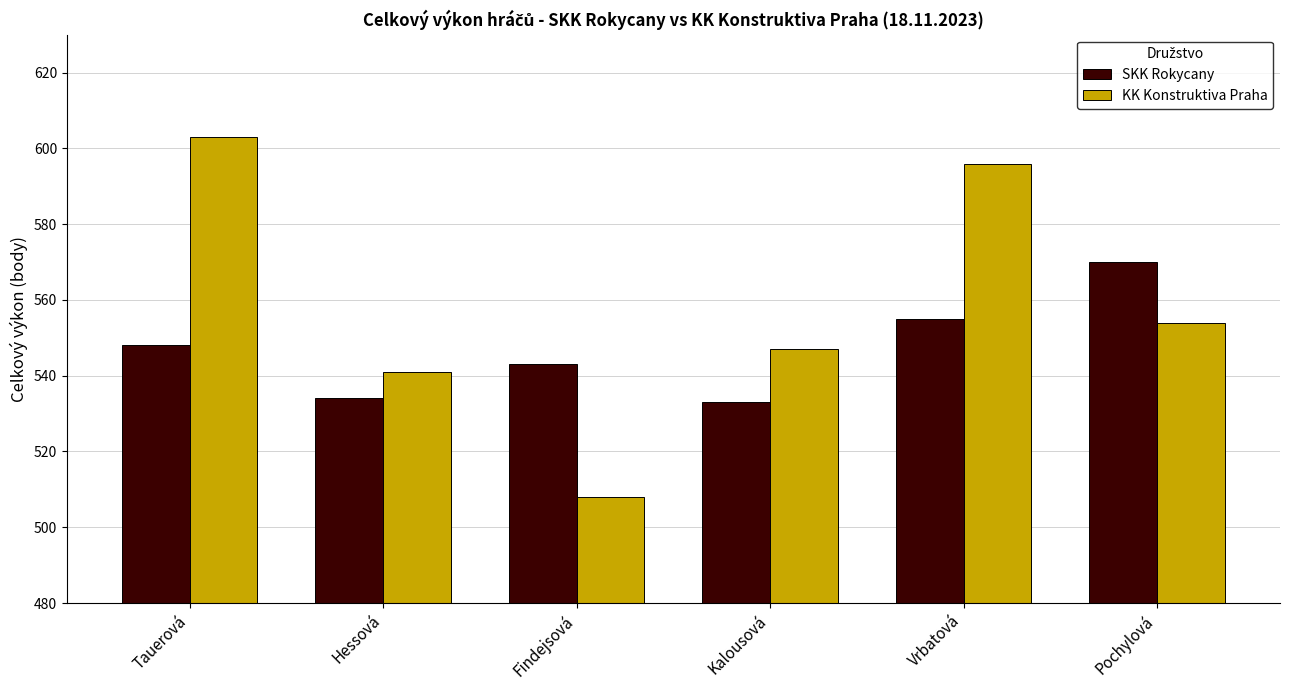

Between Tauerová and Findejsová, which series saw the biggest shift?

KK Konstruktiva Praha